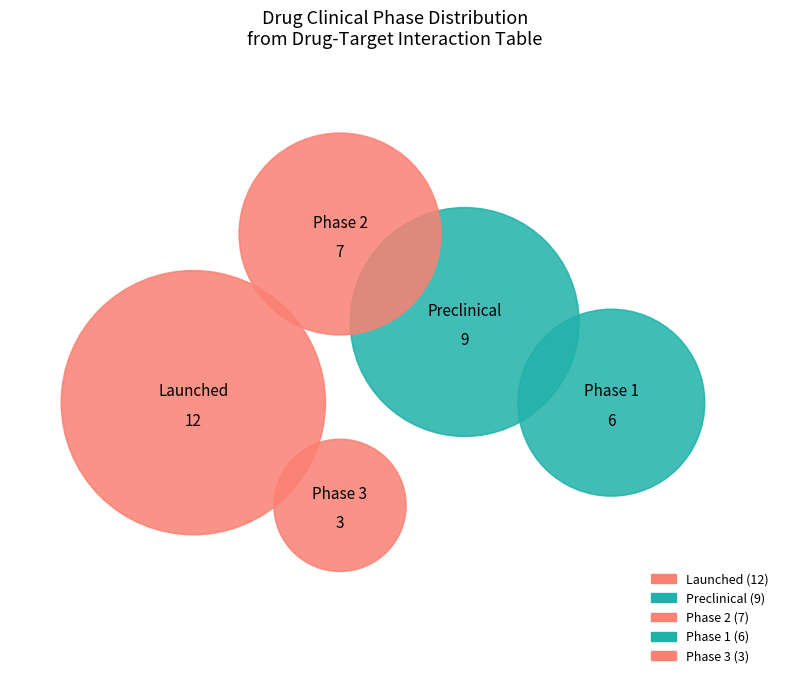

What percentage is the Phase 1 slice, to the nearest percent?

16%